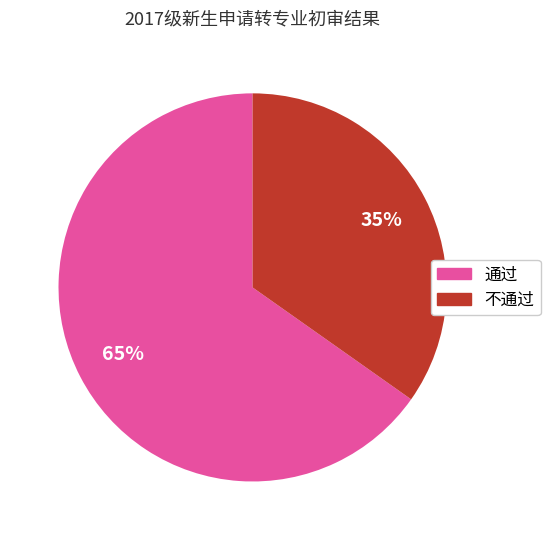

Rank the categories by value from lowest to highest.

不通过, 通过